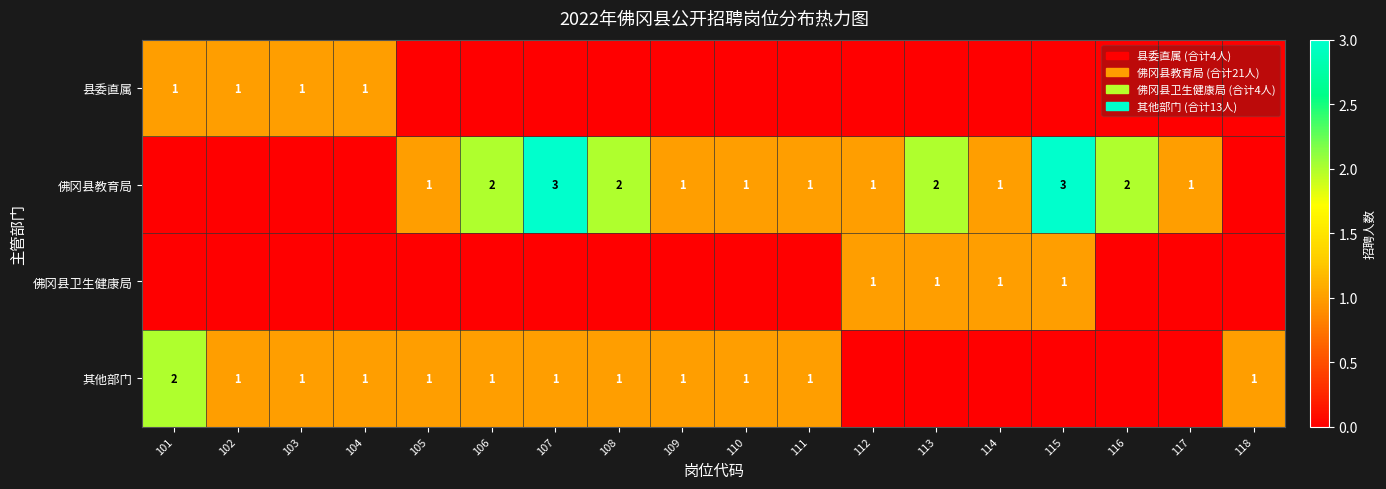

At how many categories does at least one series exceed 1?

7